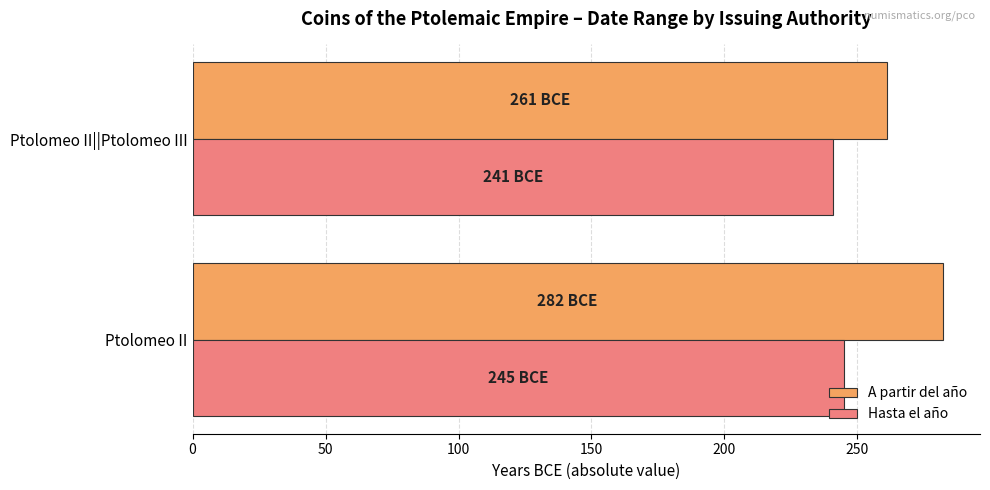

What are all the series names shown in the legend?

A partir del año, Hasta el año